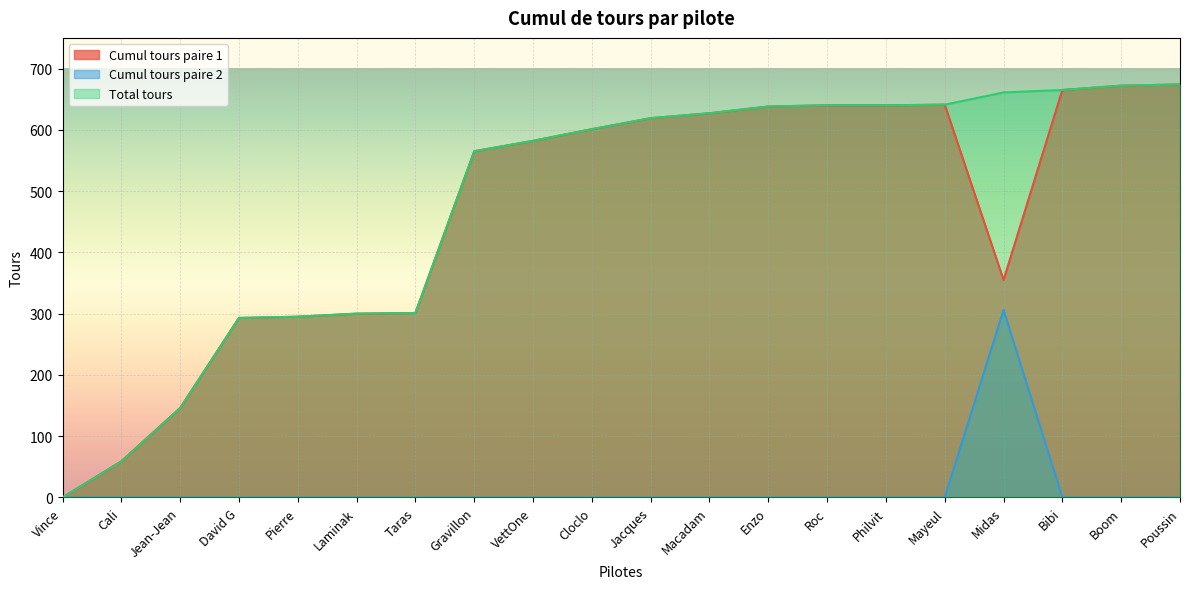

What is the sum of the Total tours values at Laminak and Pierre?

595